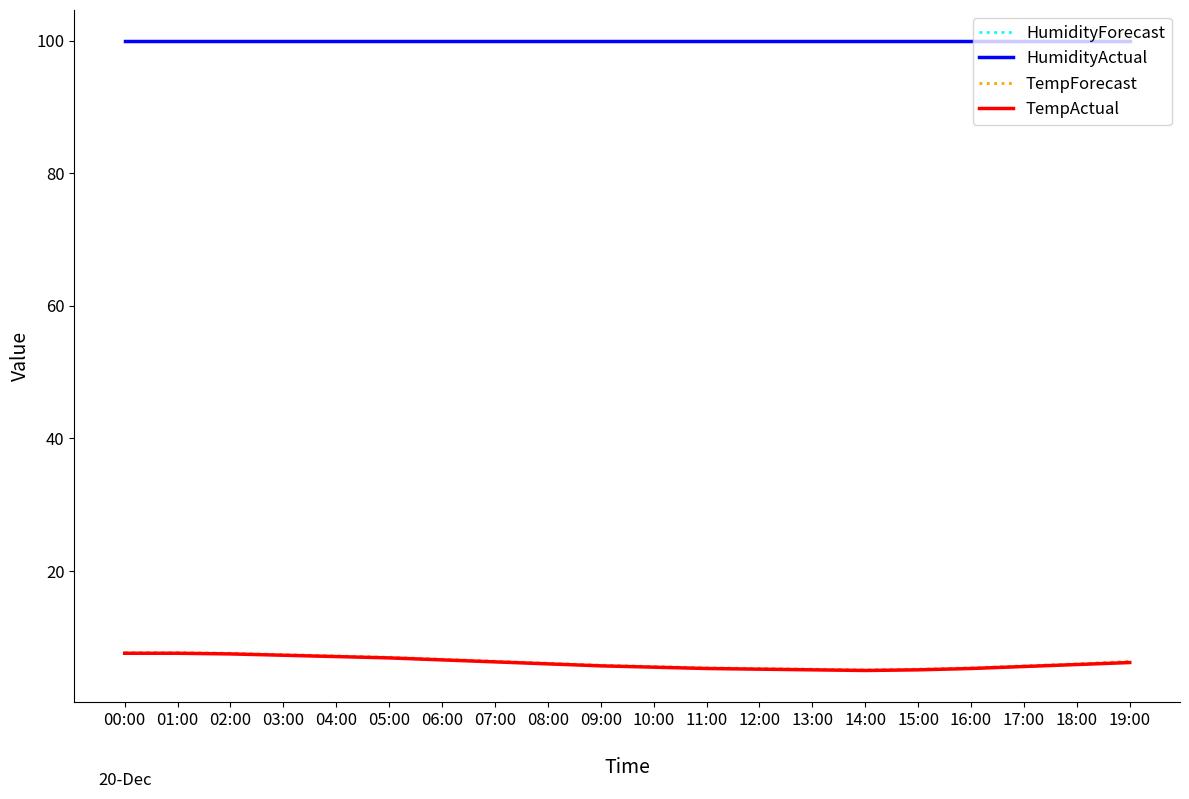

True or false: TempActual and HumidityActual cross at least once.

False